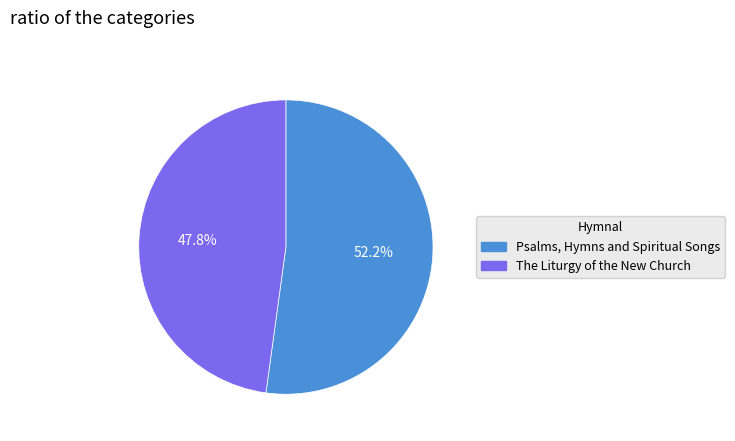

Which slice is the largest?

Psalms, Hymns and Spiritual Songs